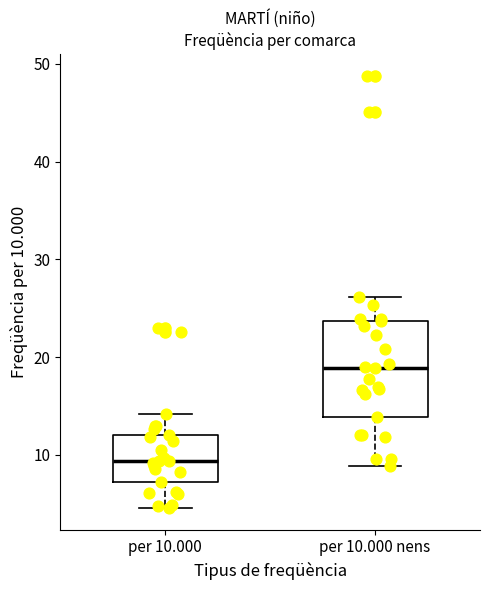

Which box's median line is the lowest?

per 10.000